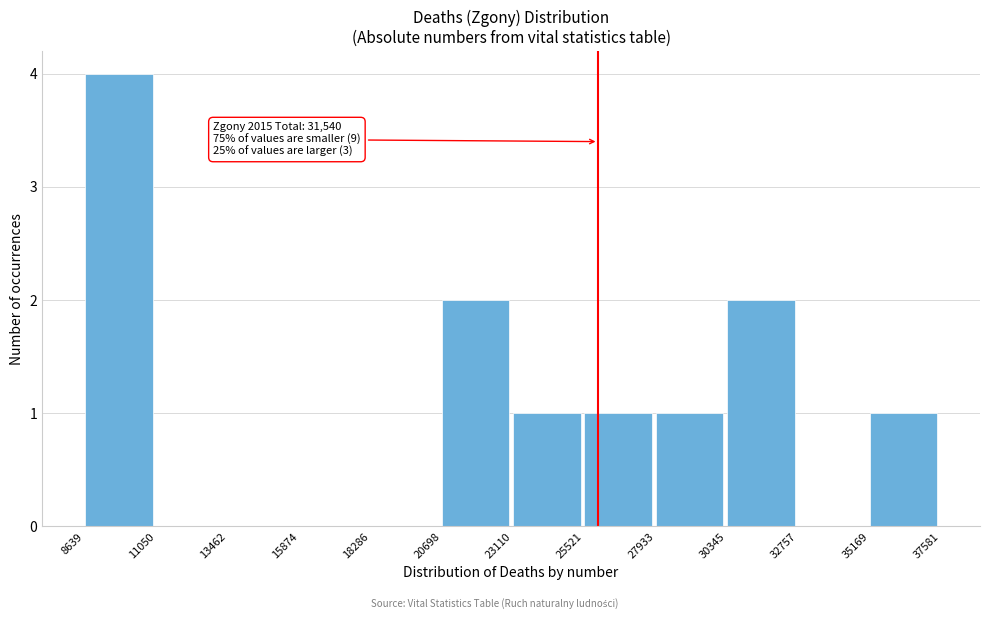

Over which range of the x-axis is the bar tallest?

8639 to 11050